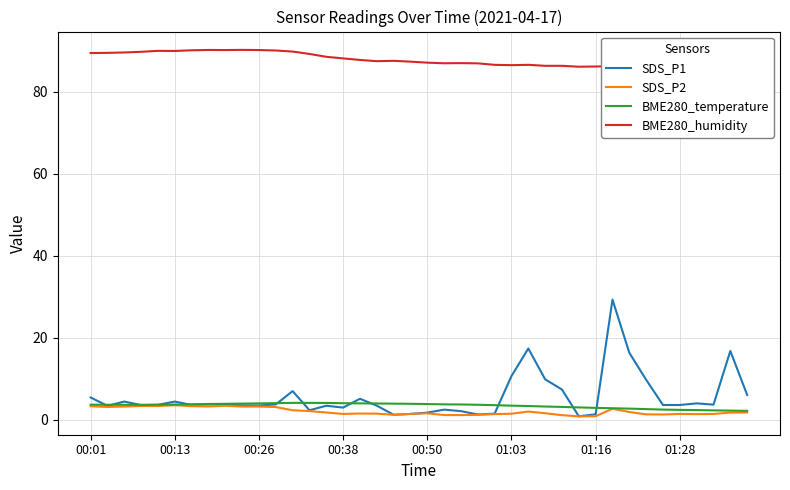

Which series has the largest range (max minus min)?

SDS_P1